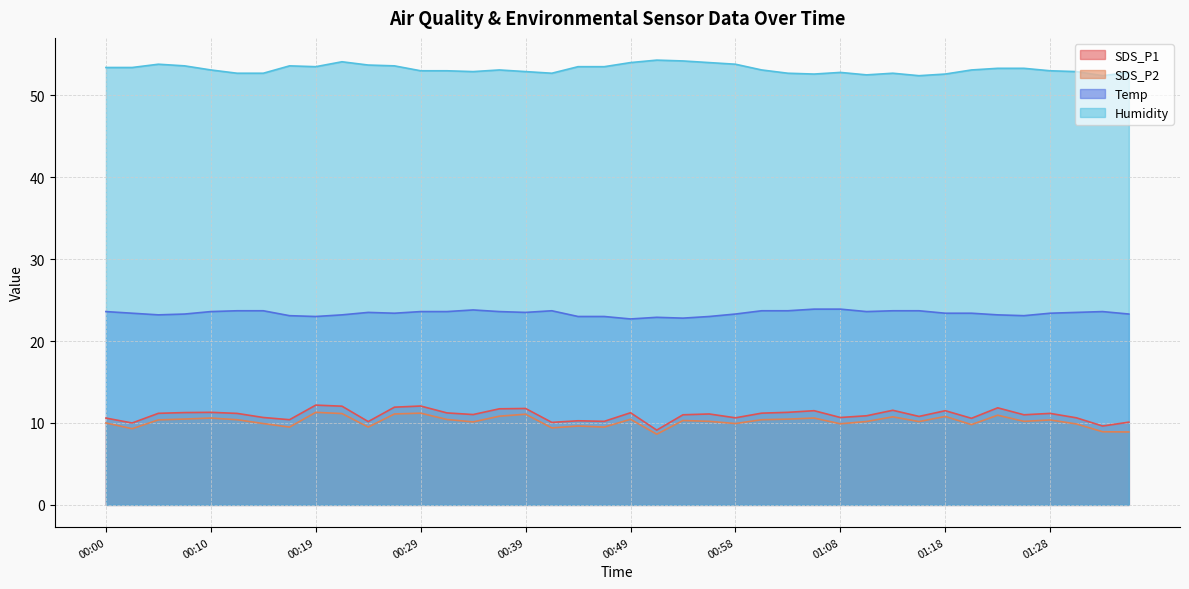

True or false: Humidity and Temp cross at least once.

False